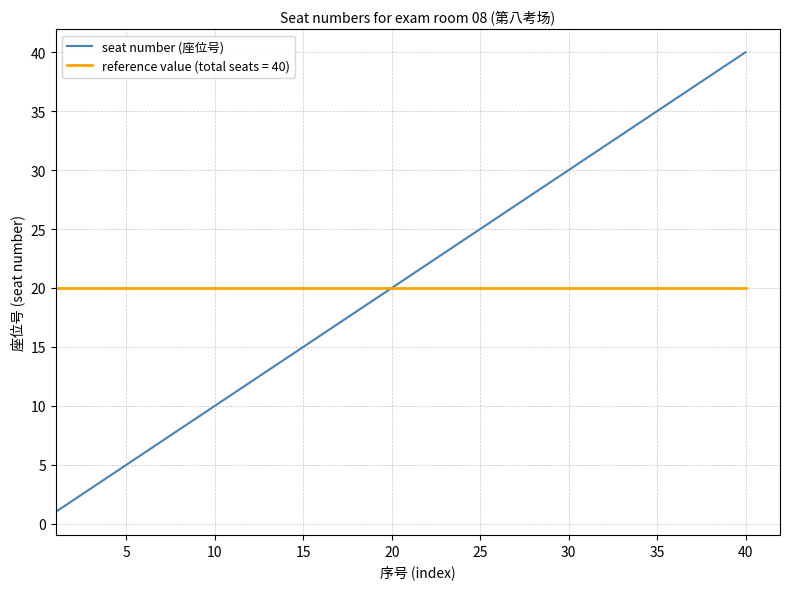

How many lines are shown in the chart?

2